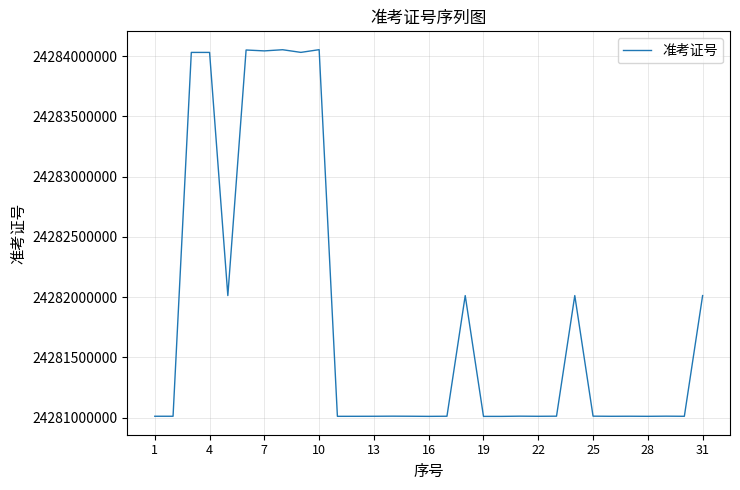

What is the difference between the maximum and minimum values?

3042998